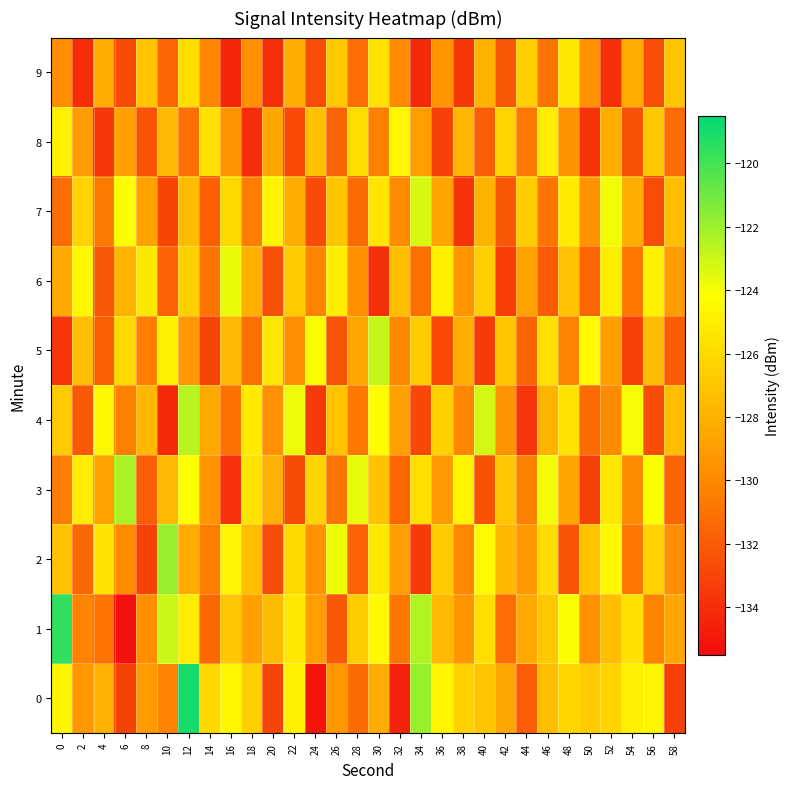

Between 46 and 30, which is larger?

46